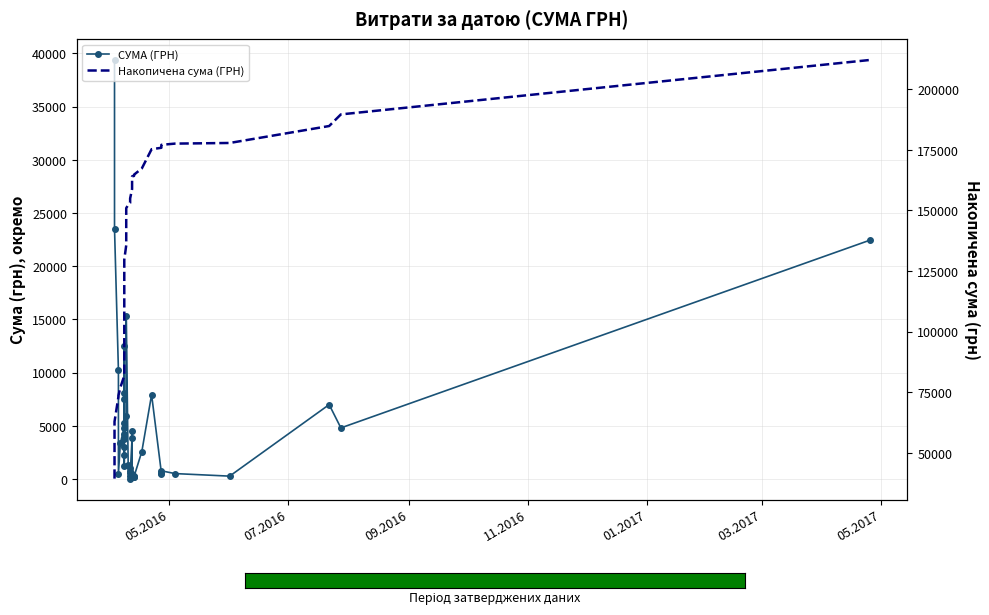

What is the average value of the СУМА (ГРН) series?

5302.1